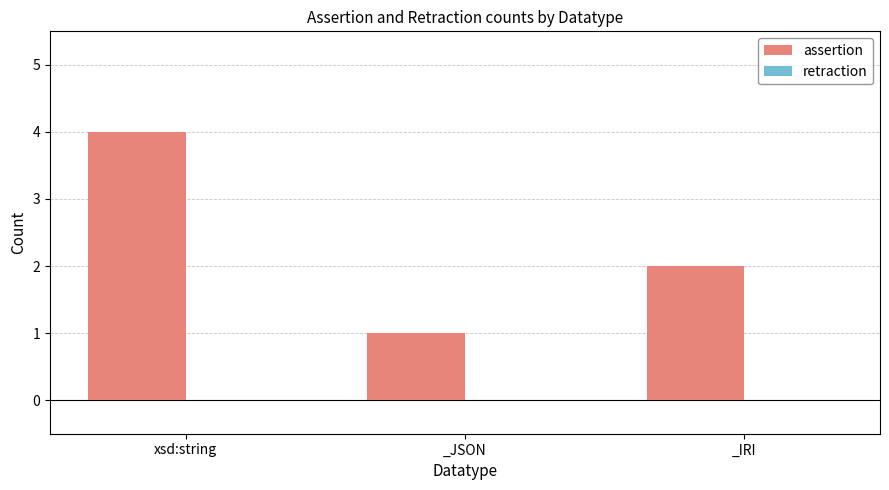

What is the change in value from xsd:string to _JSON?

-3